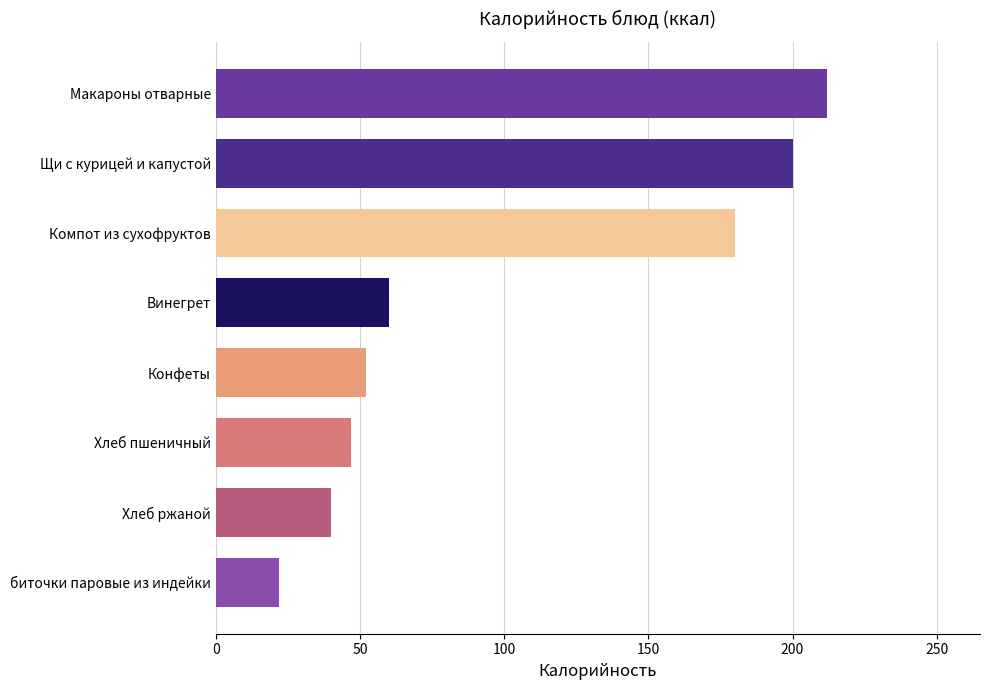

How many data points does each series have?

8